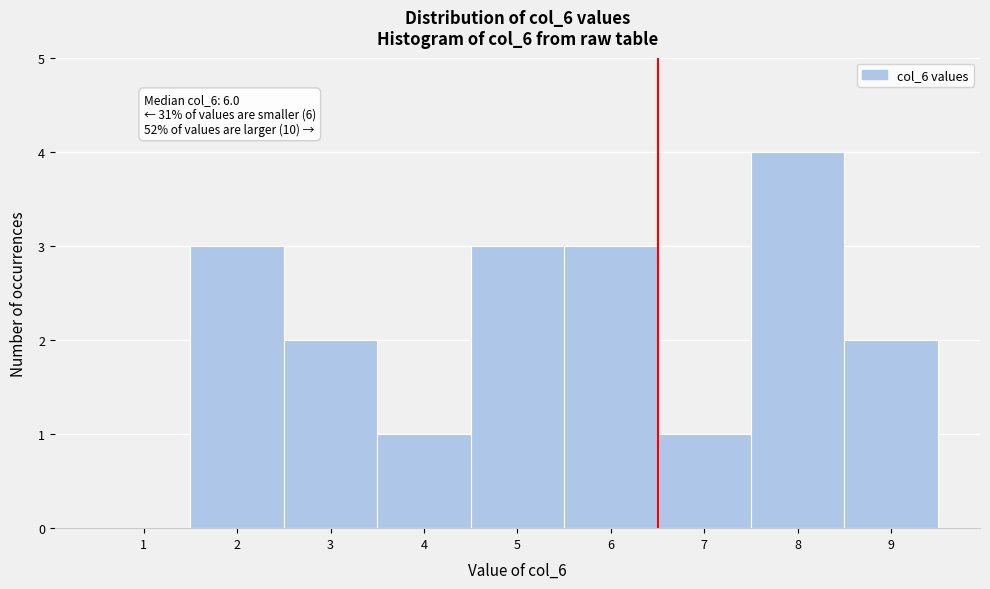

Reading left to right, list all the values displayed in this chart.

1=0	2=3	3=2	4=1	5=3	6=3	7=1	8=4	9=2